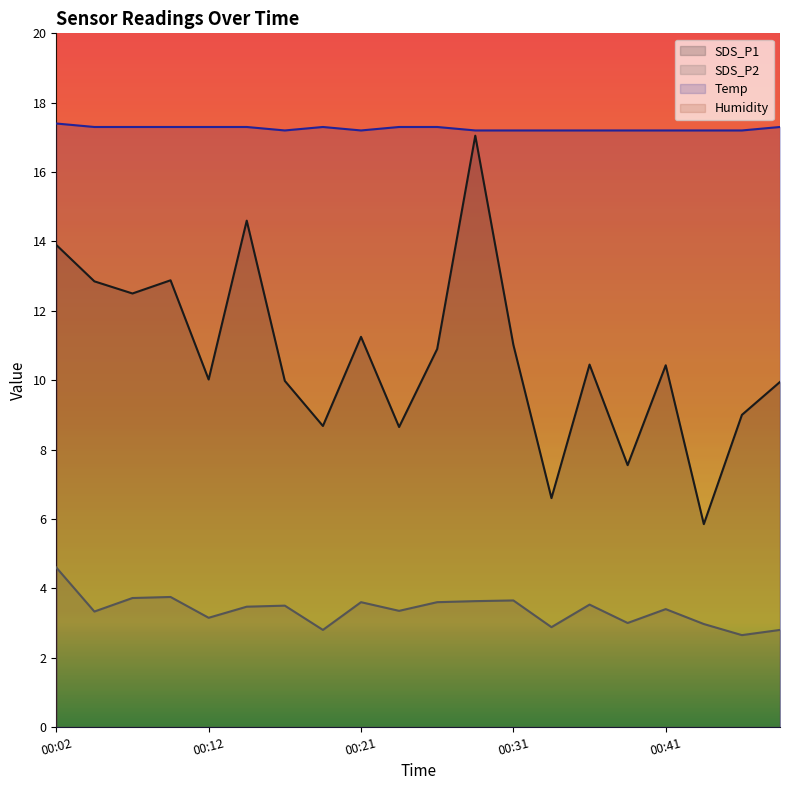

What is the difference between the maximum and second lowest values in the SDS_P1 series?

10.5